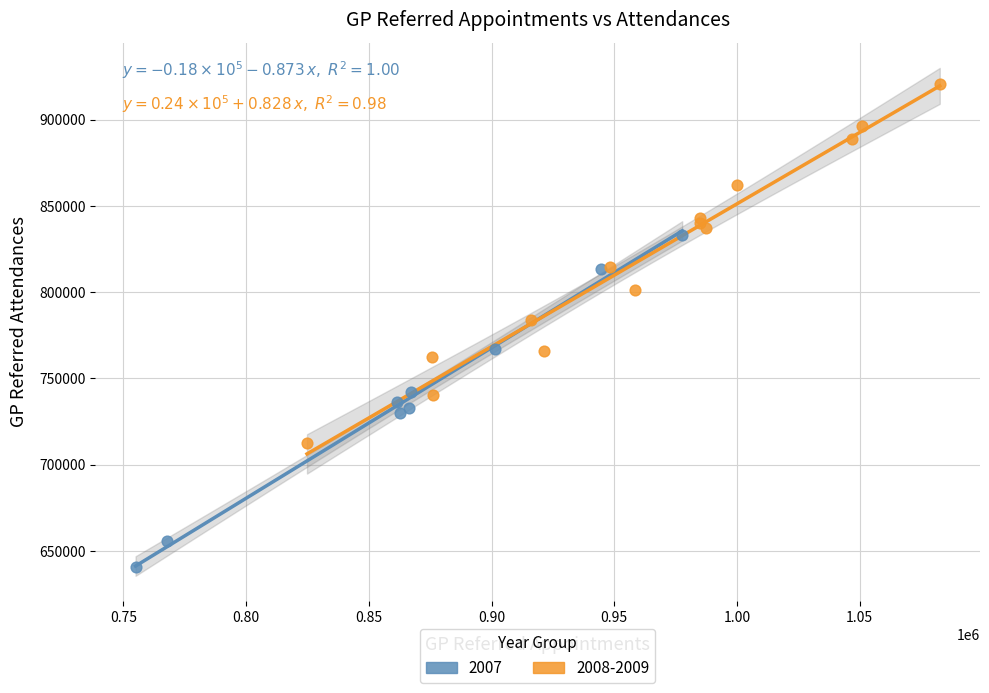

Which series contains the lowest Y value?

2007